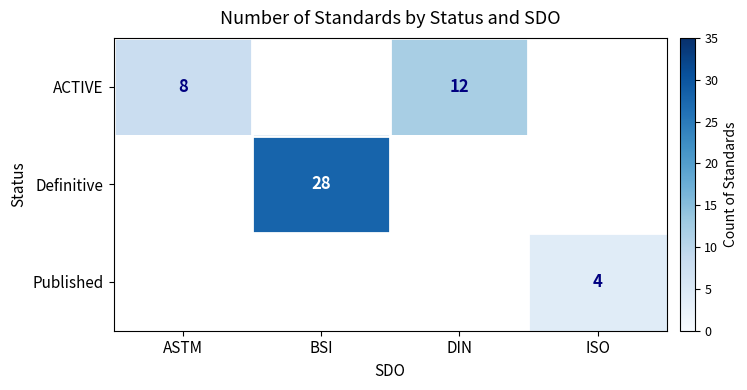

The value of ACTIVE at DIN is 12. True or false?

True